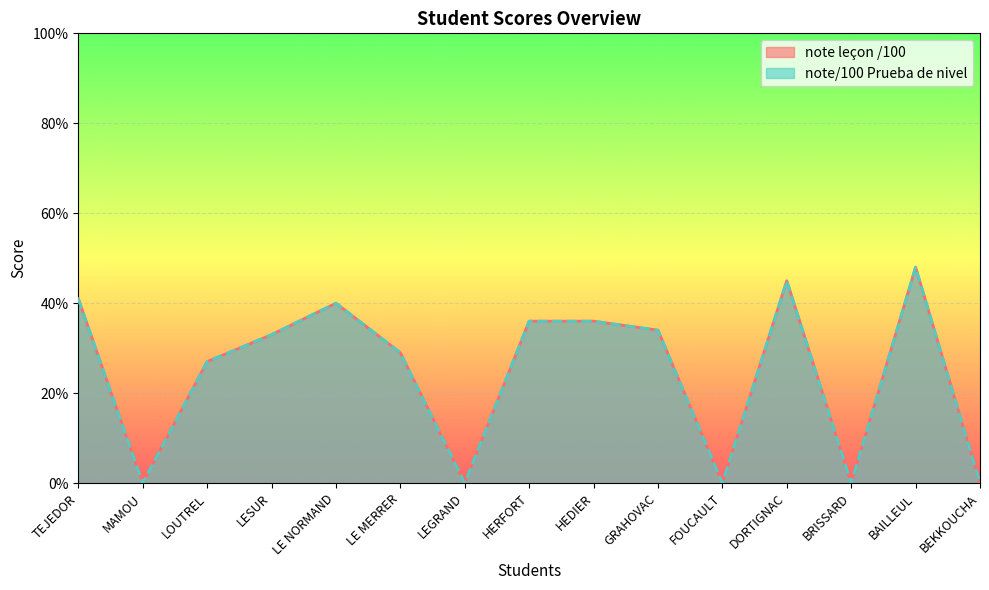

What is the label of the 10th point from the left?

GRAHOVAC